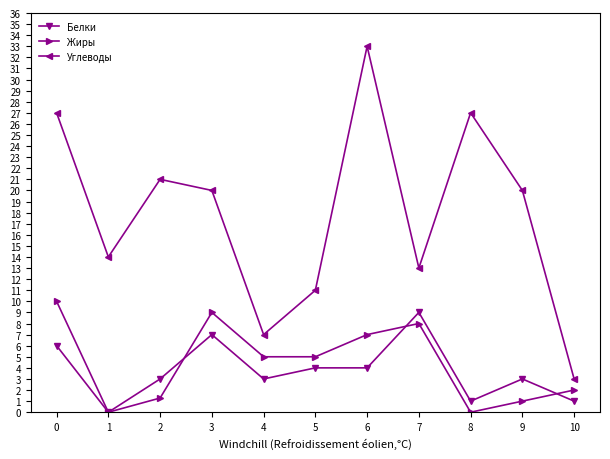

Which series changed the most between 2 and 9?

Углеводы